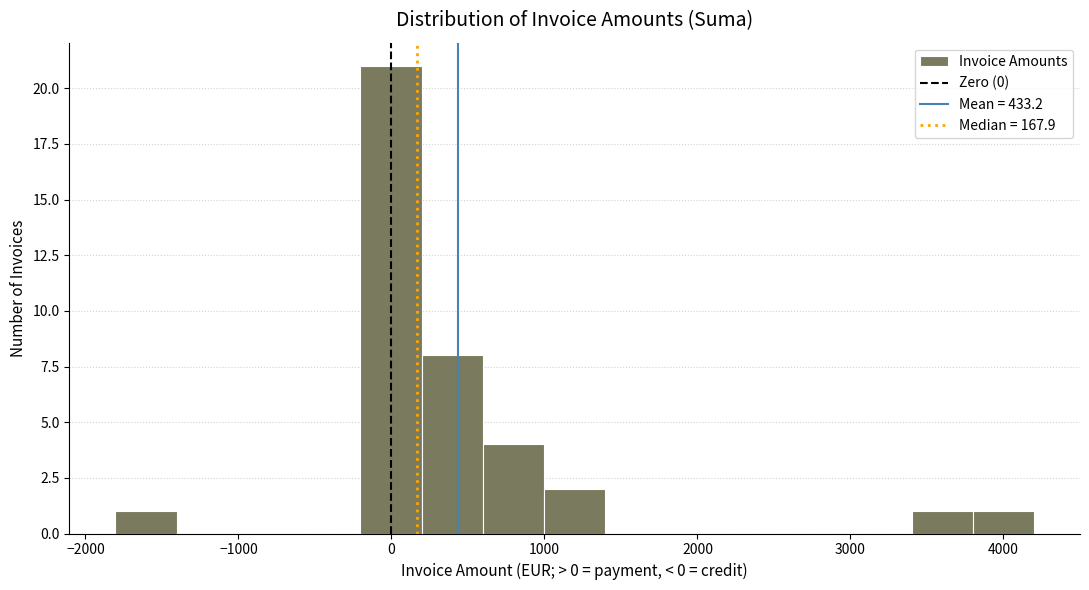

Over which range of the x-axis is the bar tallest?

-200 to 200